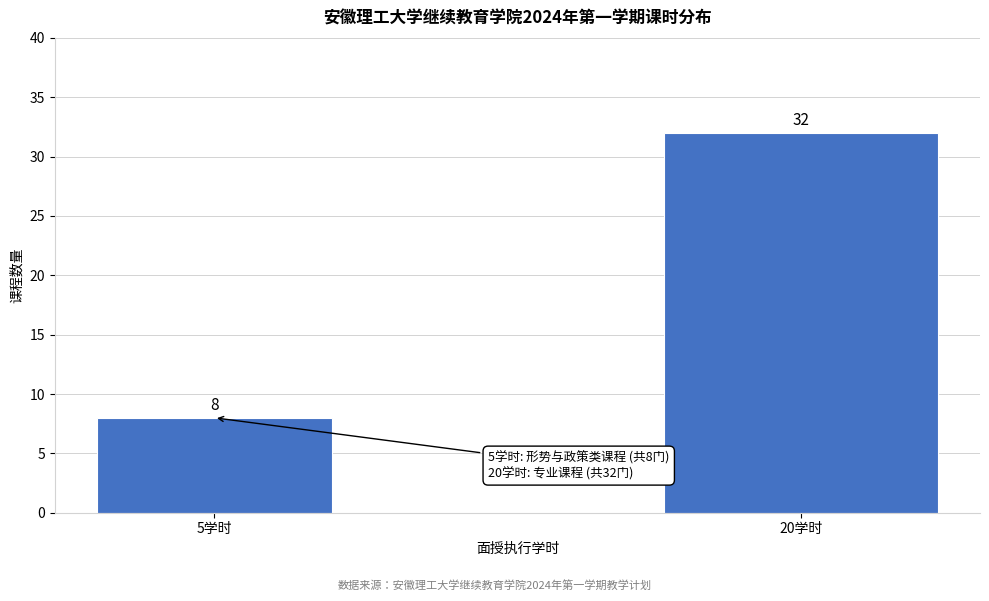

Reading left to right, list all the values displayed in this chart.

5学时=8	20学时=32